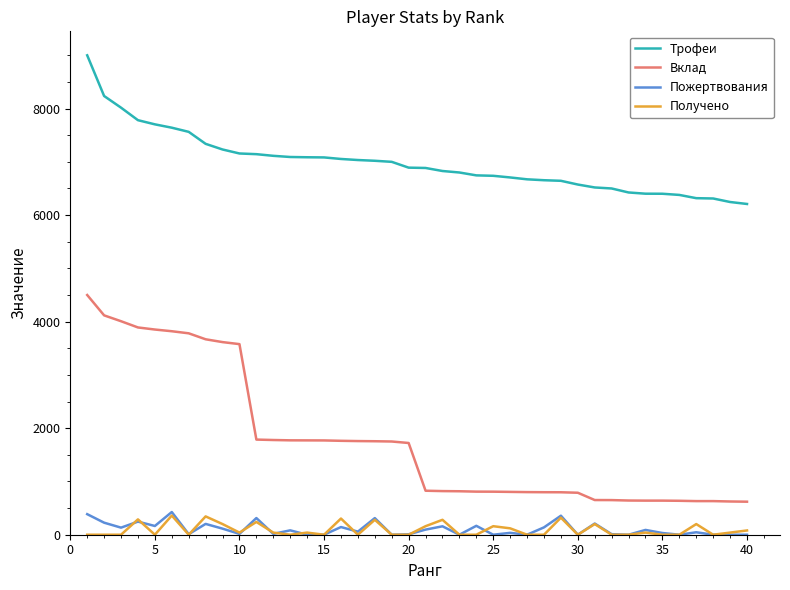

Which series has the largest range (max minus min)?

Вклад